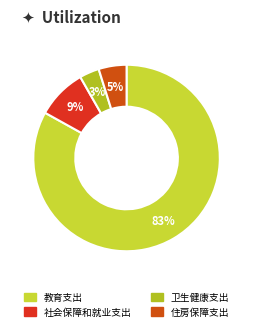

What is the smallest slice in the pie chart?

卫生健康支出